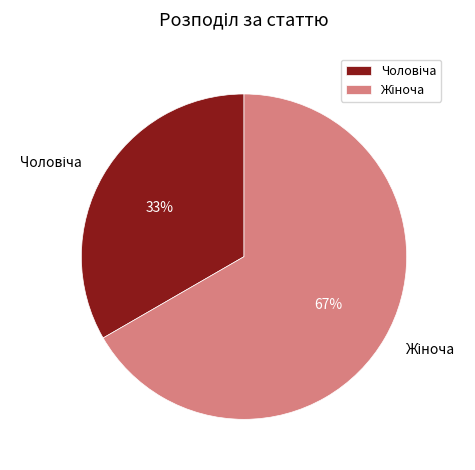

To the nearest percent, what is the average slice percentage?

50%